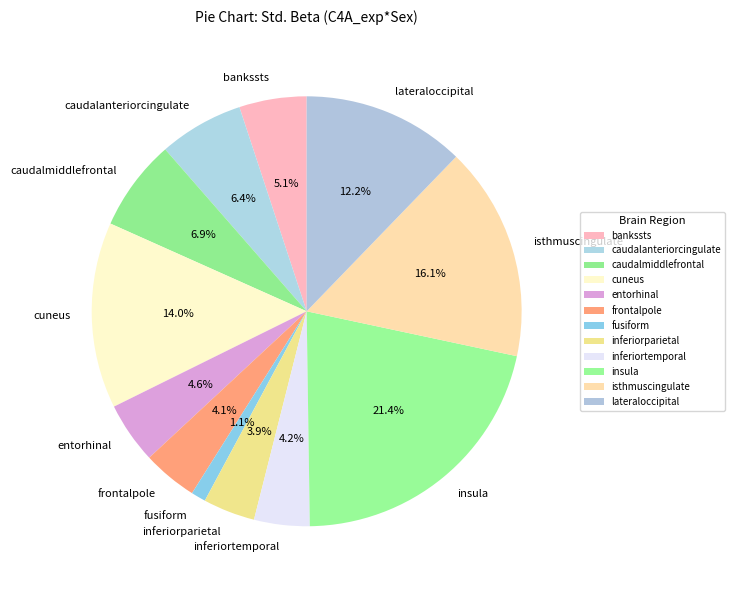

To the nearest percent, what is the average slice percentage?

8%